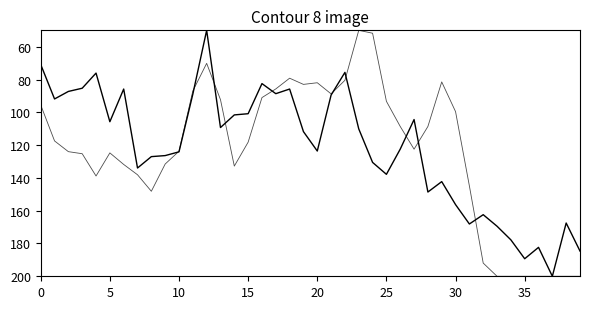

Is it true that pressure equals 126.4 at 9?

True